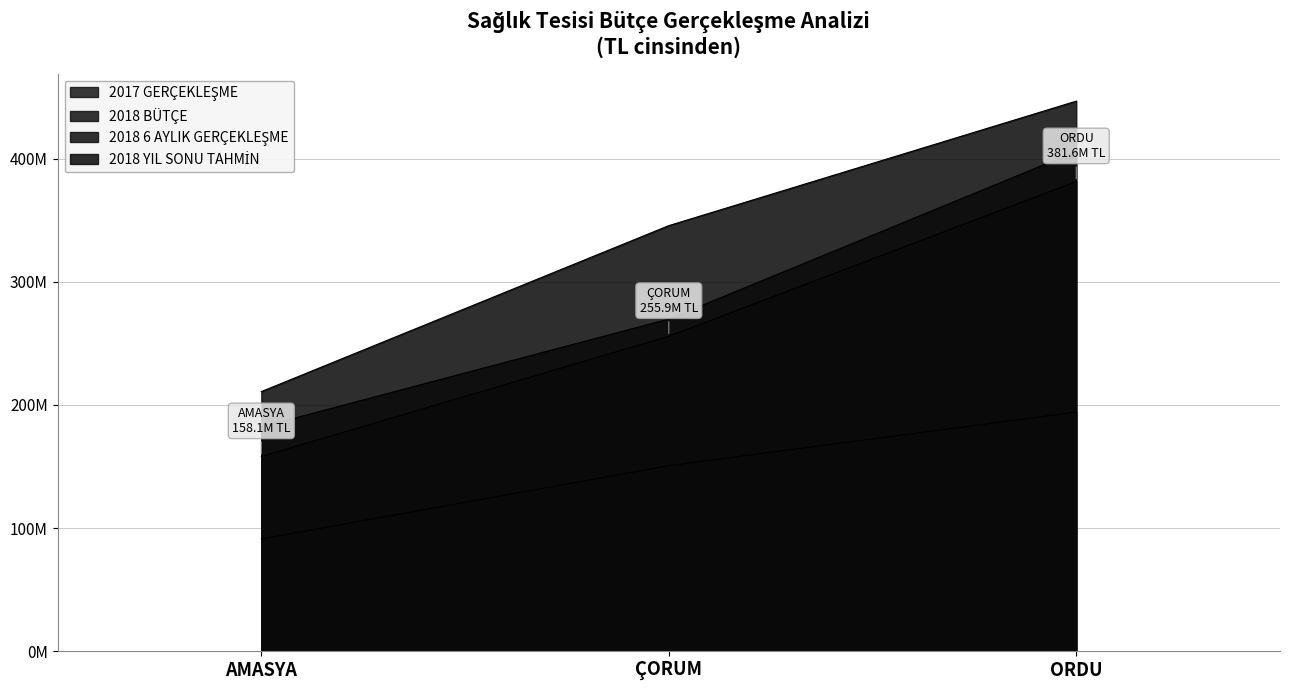

What is the label of the 3rd point from the left?

ORDU